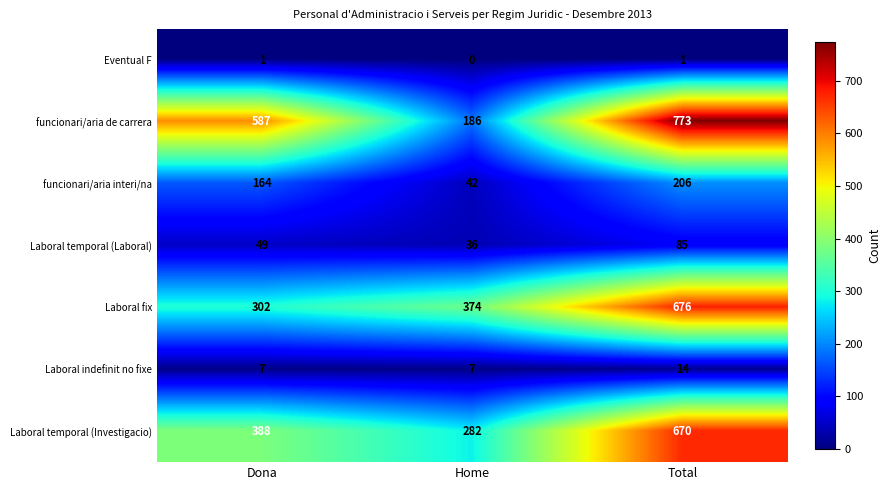

What is the sum of all funcionari/aria de carrera values?

1546